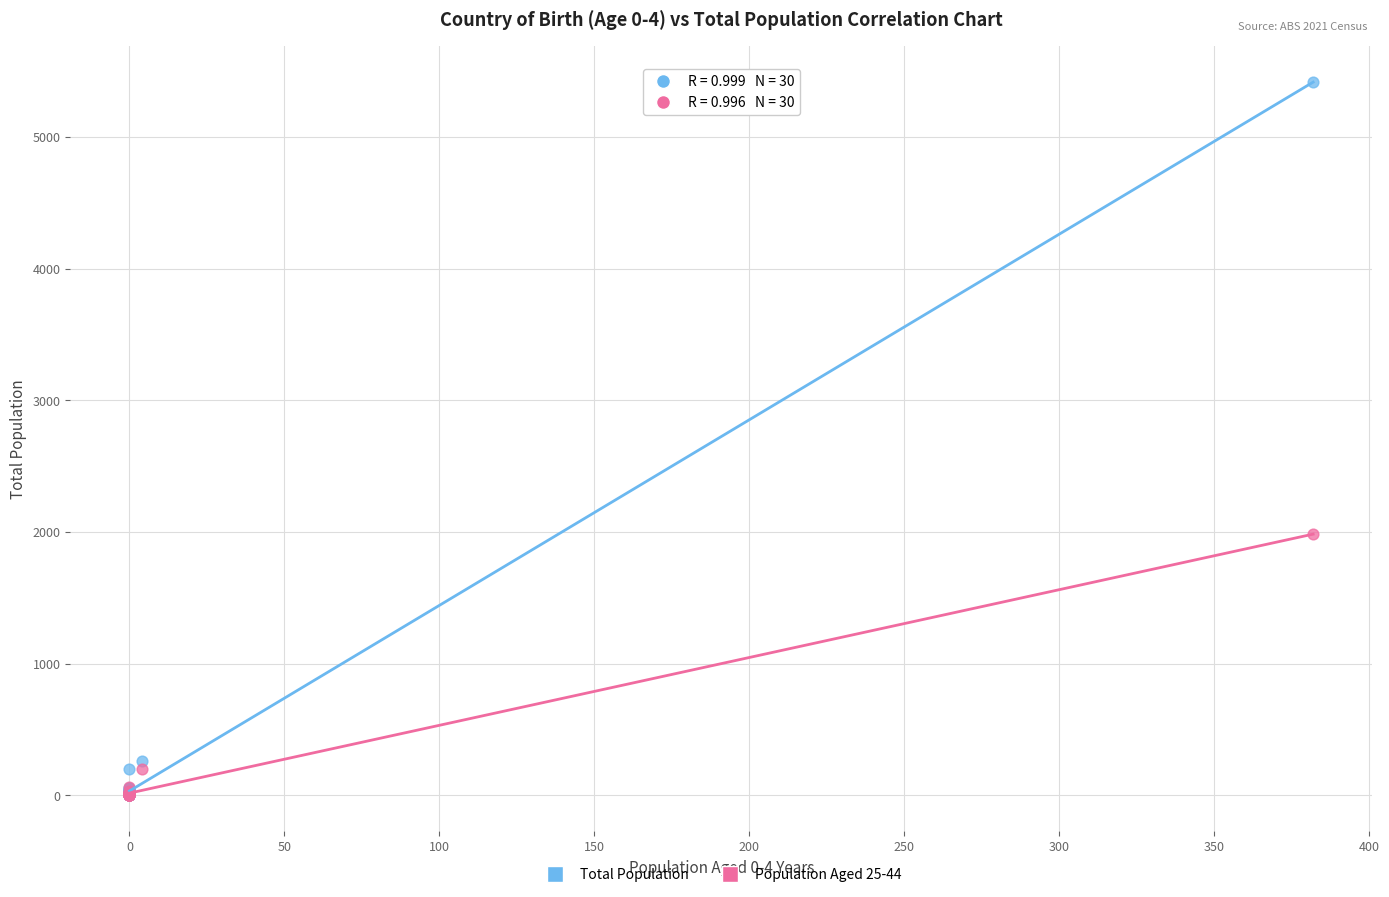

In the Total Population series, what Y value is closest to 2707?

264